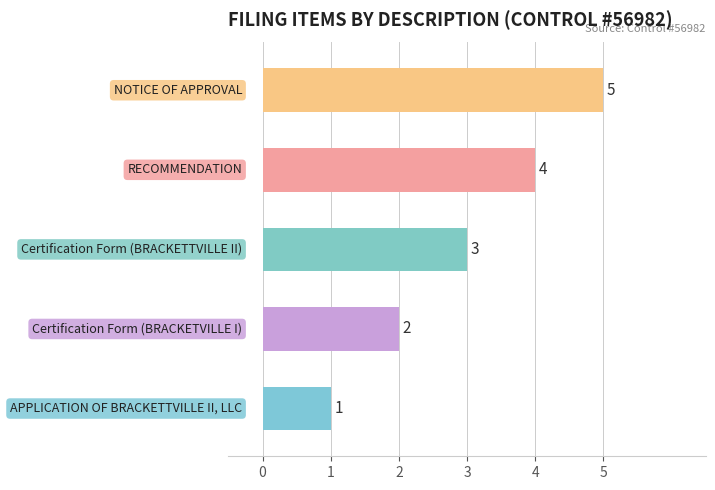

Count the values in the range 2 to 4.

3